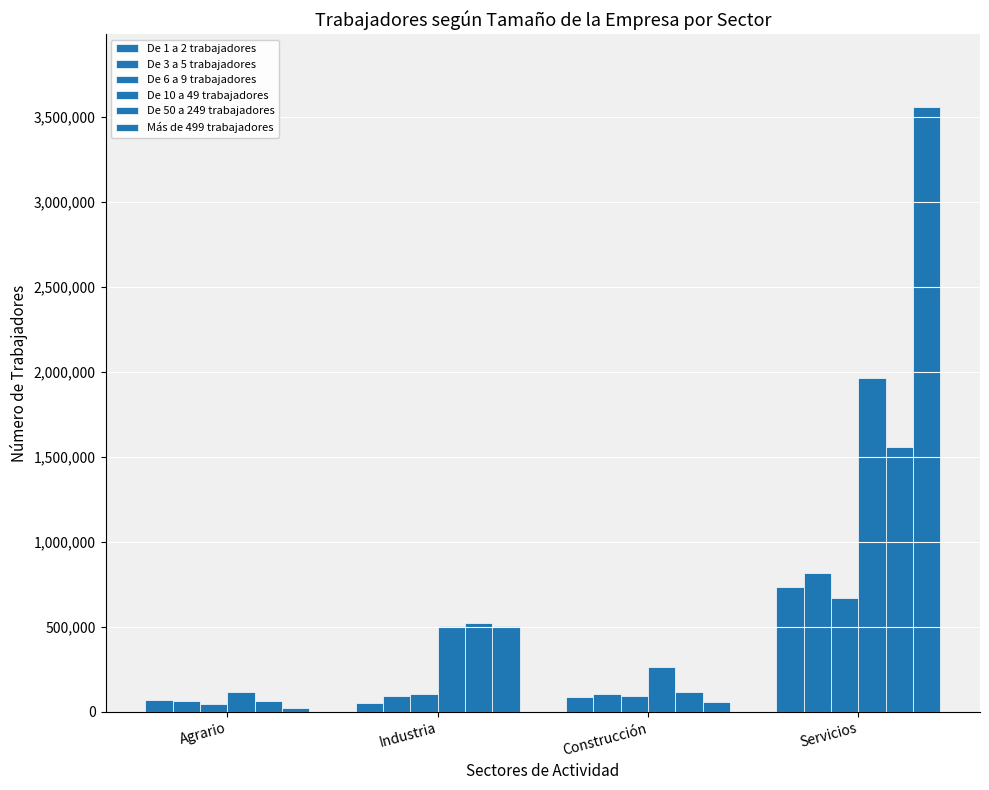

At which label does De 50 a 249 trabajadores first exceed 521168?

Servicios